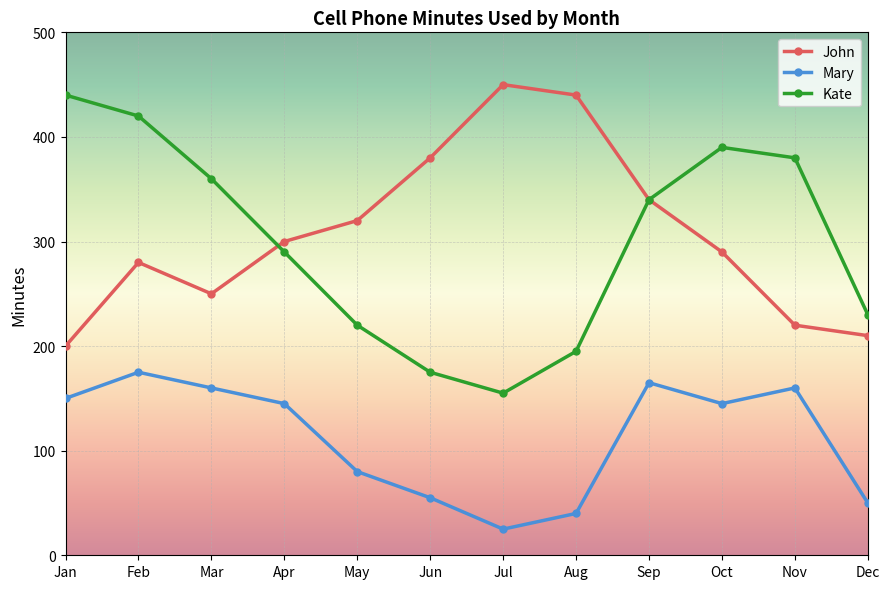

The value of John at Jun is 543. True or false?

False